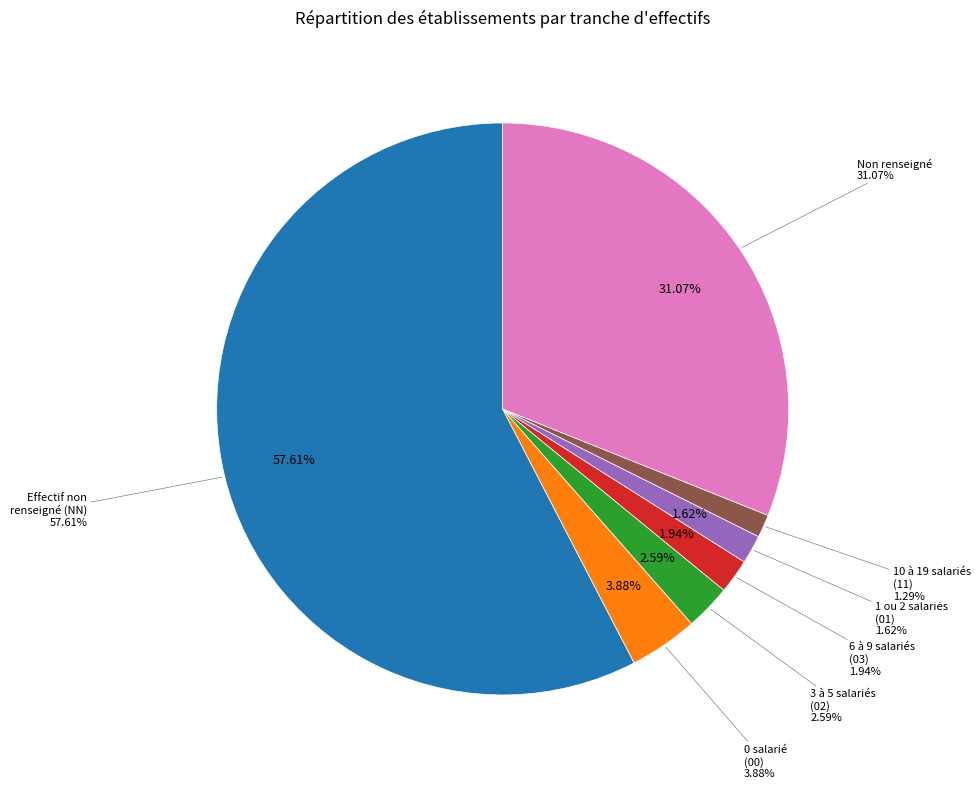

To the nearest percent, what is the difference between the largest and smallest slice percentages?

56%